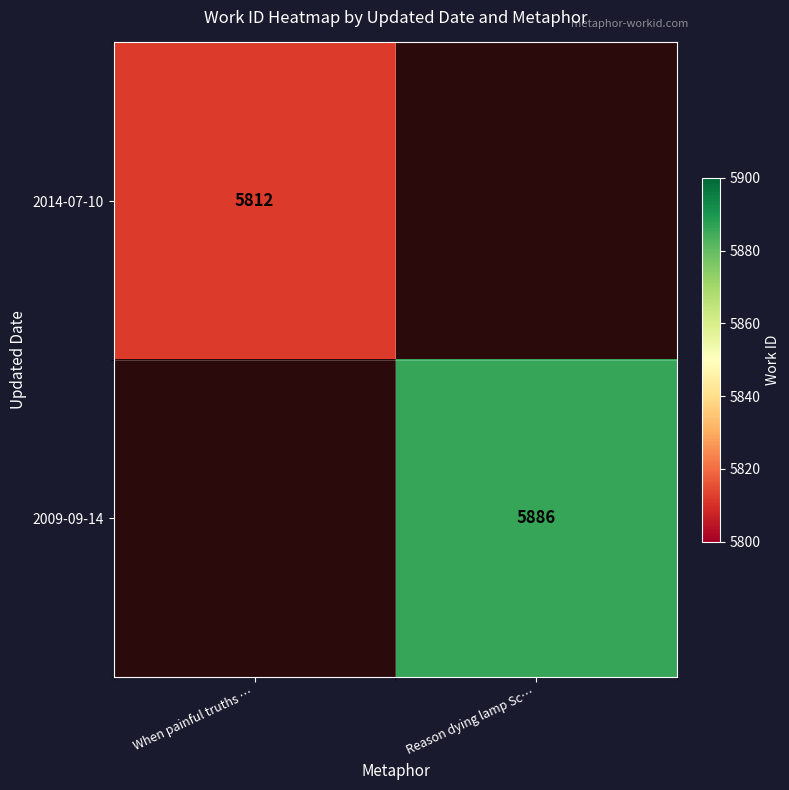

True or false: 2014-07-10 has a value of 4059 at When painful truths ….

False